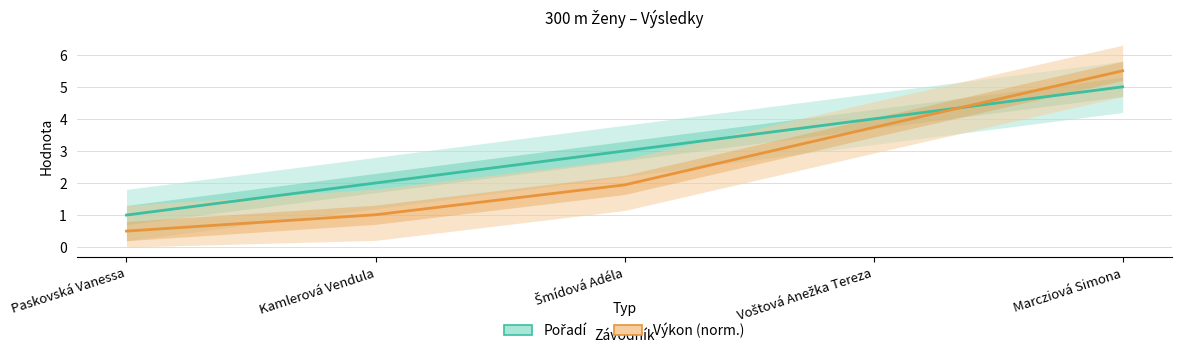

True or false: Pořadí has a value of 3.2 at Kamlerová Vendula.

False